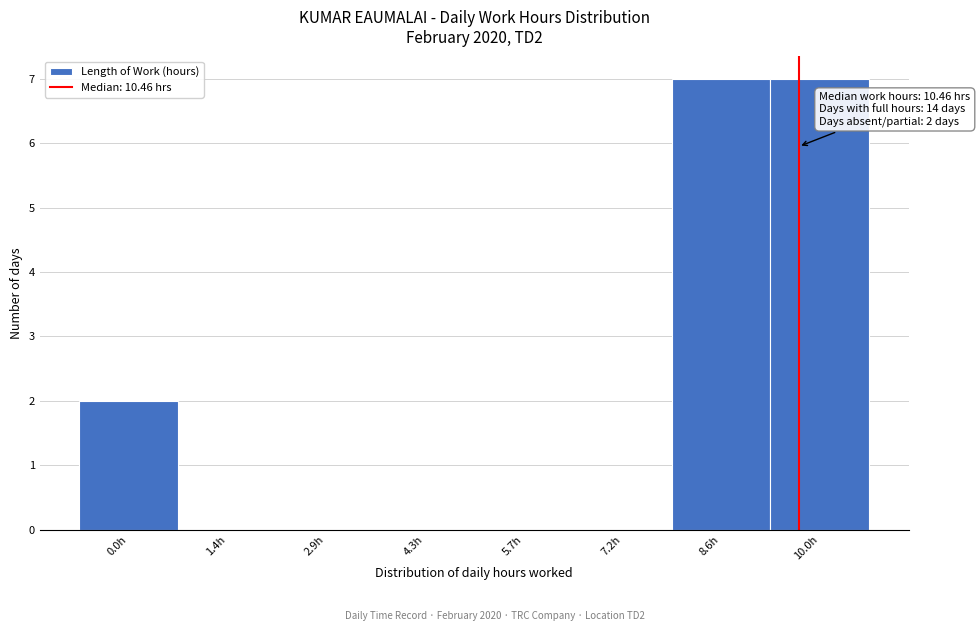

Reading left to right, what are all the values shown in this chart?

0.0h=2	1.4h=0	2.9h=0	4.3h=0	5.7h=0	7.2h=0	8.6h=7	10.0h=7